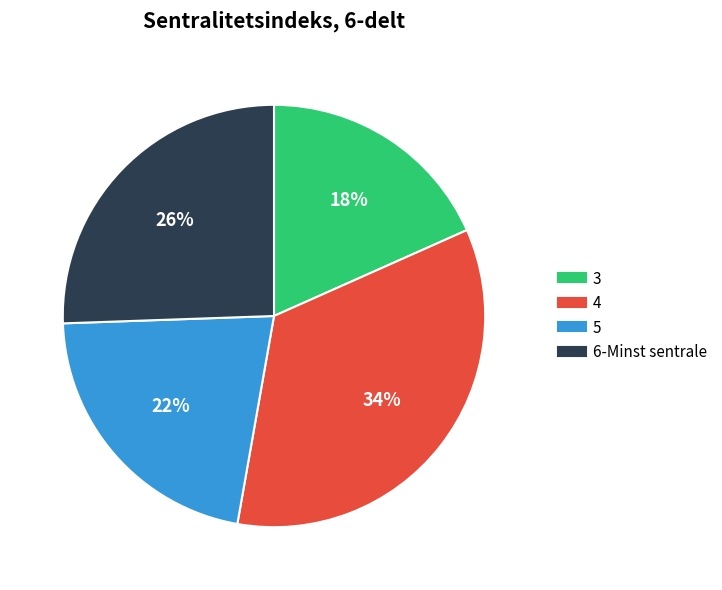

What is the smallest slice in the pie chart?

3